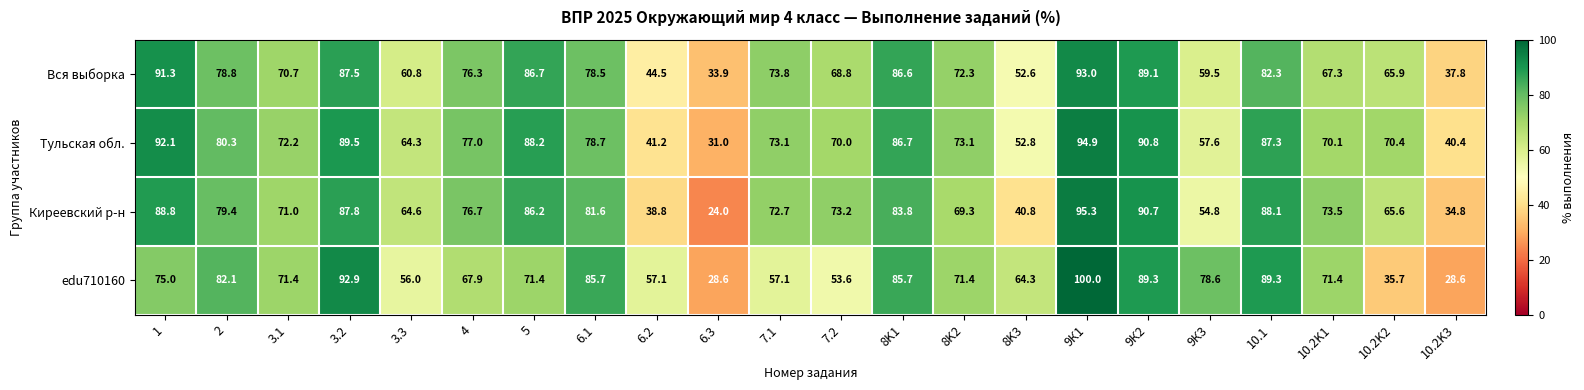

What is the greatest value displayed?

100.0